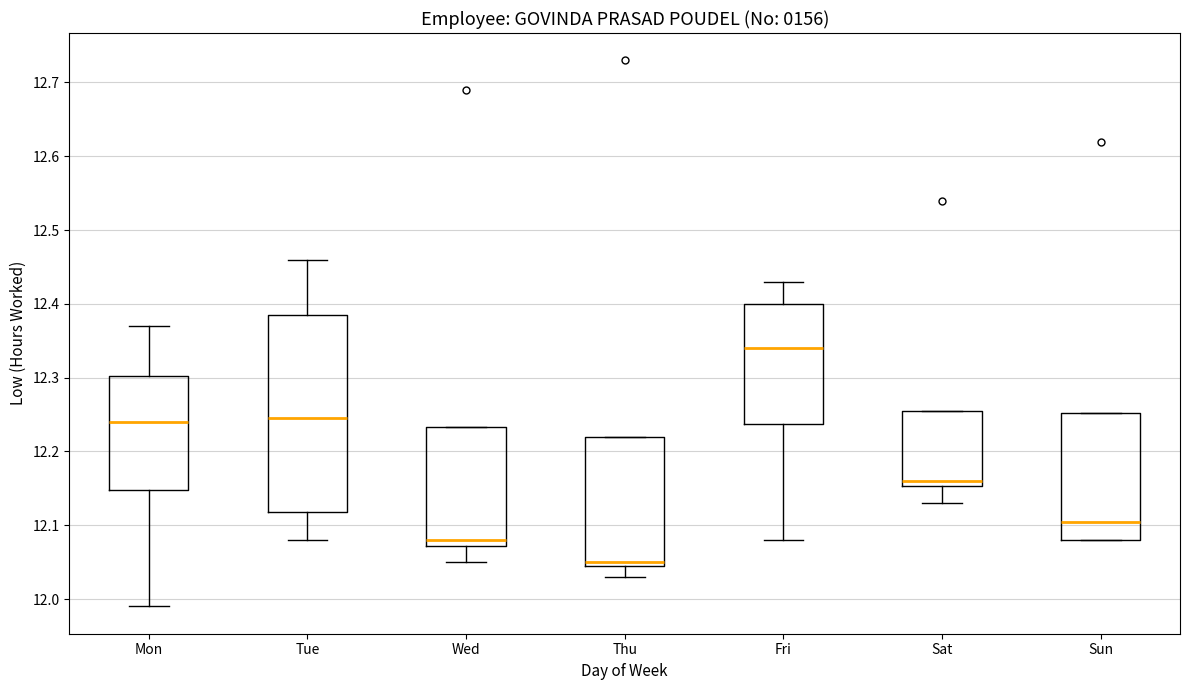

Where does the median line of the box for Sat sit on the y-axis? The values are not printed on the chart, so give them approximately, as read against the axis.

12.16